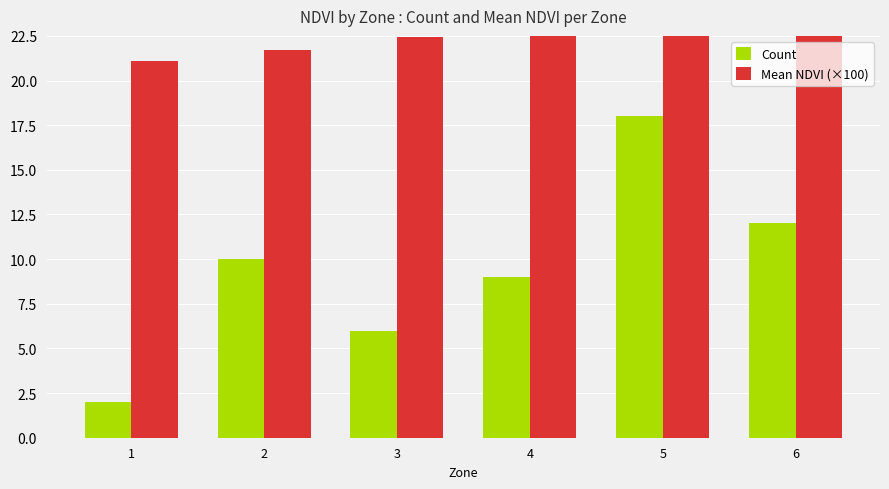

At how many categories does at least one series exceed 2?

6